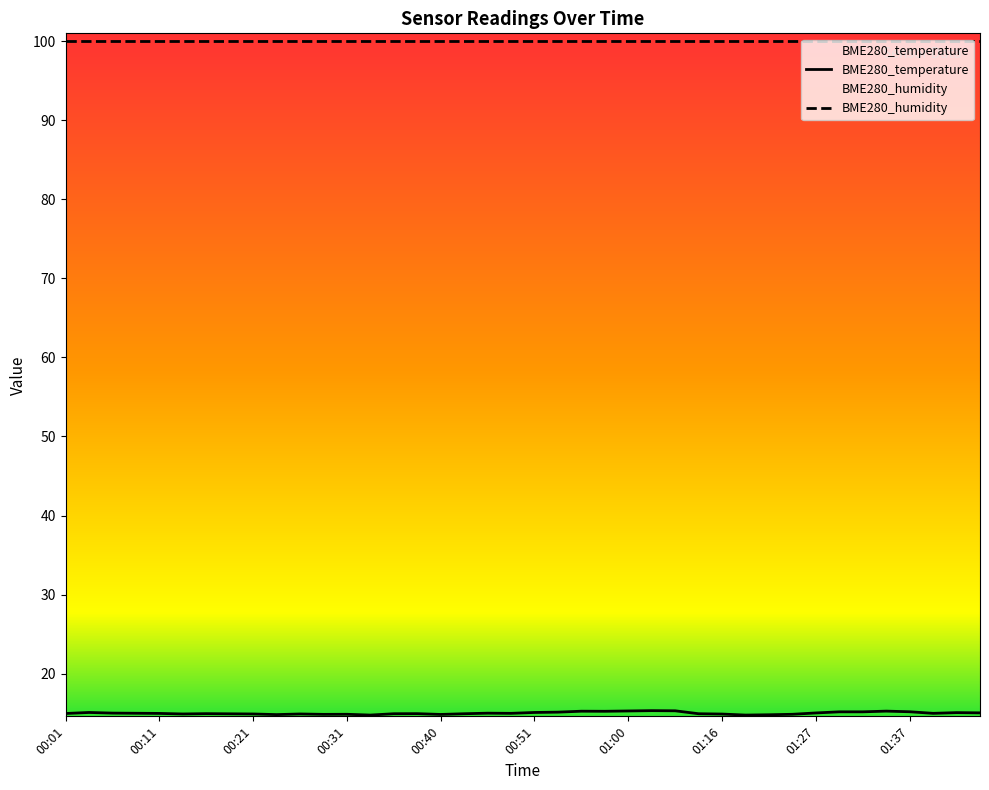

Rank the categories by value from highest to lowest.

01:08, 01:11, 01:00, 01:34, 00:55, 00:58, 01:37, 01:30, 01:32, 00:53, 00:04, 00:51, 01:42, 01:44, 01:27, 00:06, 00:45, 00:09, 00:48, 01:39, 00:11, 00:01, 00:16, 00:38, 00:36, 00:43, 01:13, 00:18, 00:13, 00:21, 00:26, 01:16, 00:31, 01:24, 00:28, 00:40, 00:23, 01:21, 00:33, 01:18